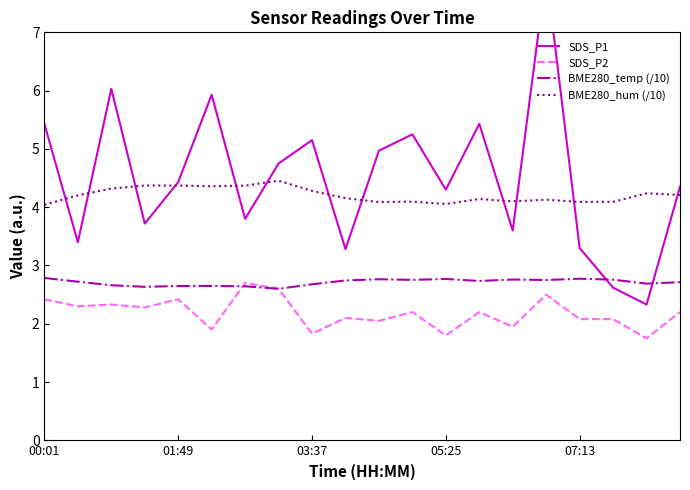

Count the number of categories in the chart.

20